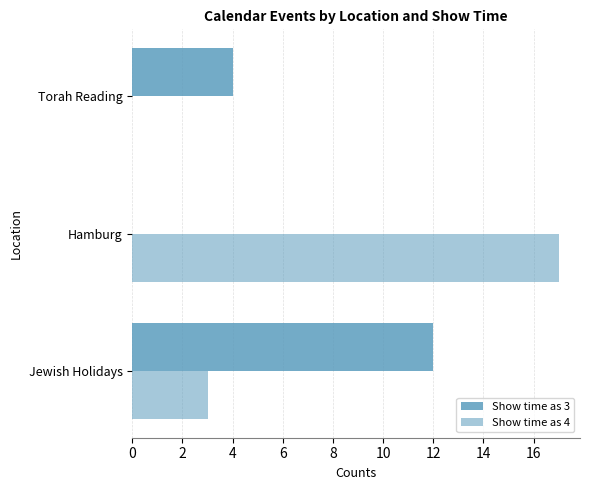

How many Show time as 4 values are between 0 and 17?

3